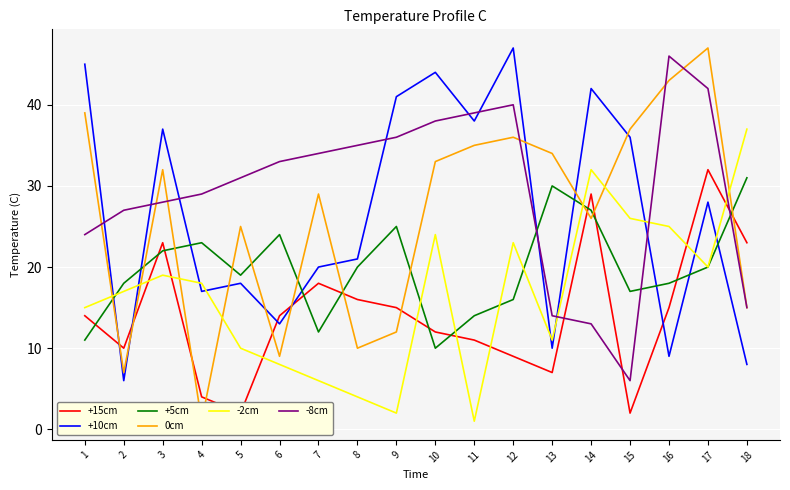

Between 6 and 4, which is larger?

6